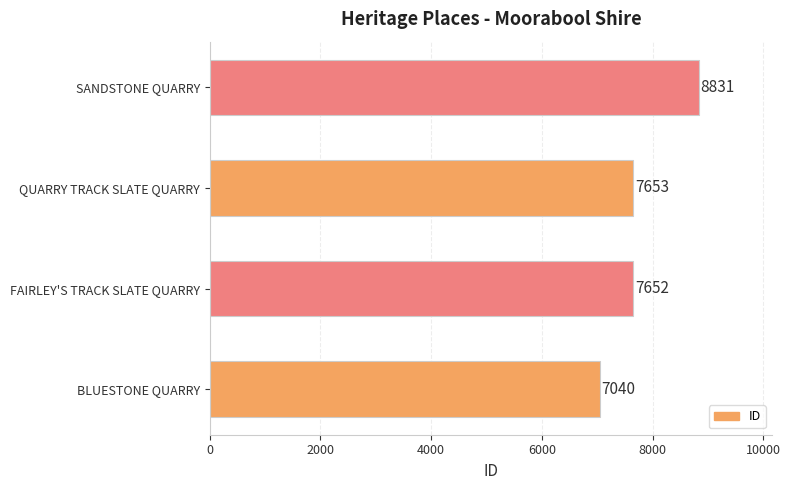

What is the sum of all values?

31176